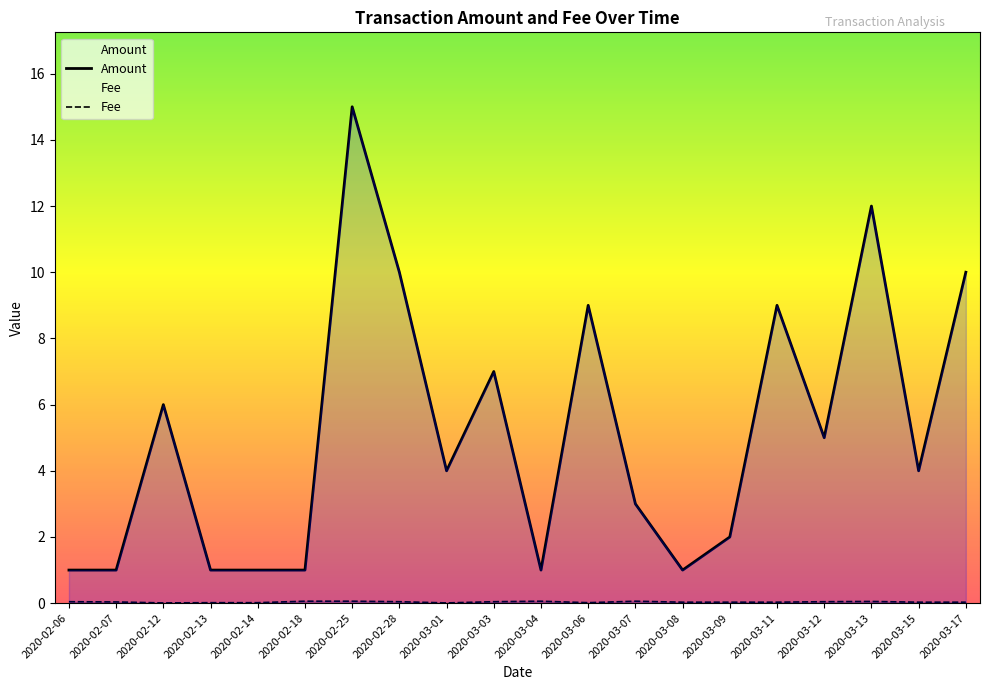

At which category is the sum across all series the highest?

2020-02-25